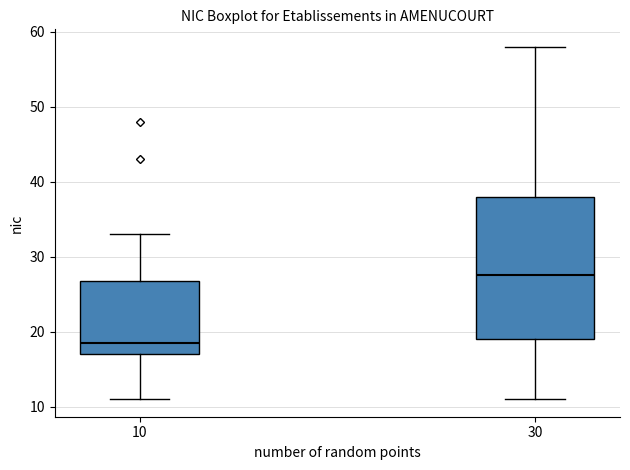

Reading left to right, transcribe this box plot: for each box, give where its median line is, the range the box spans, and where its two whiskers end, as read against the y-axis. The values are not printed on the chart, so give them approximately, as read against the axis.

10: median 19, box 17 to 27, whiskers 11 to 33
30: median 28, box 19 to 38, whiskers 11 to 58